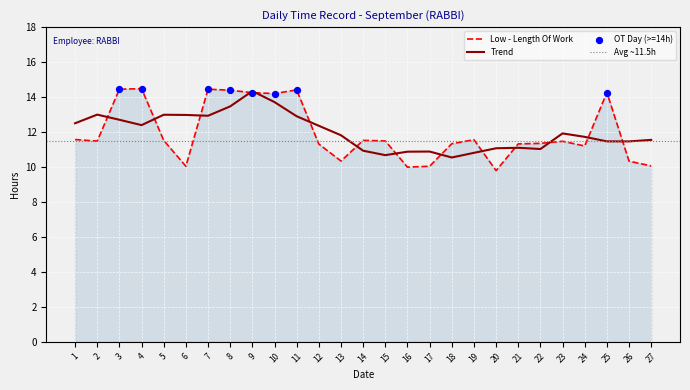

What is the ratio of the value at 24 to the value at 4?

0.8